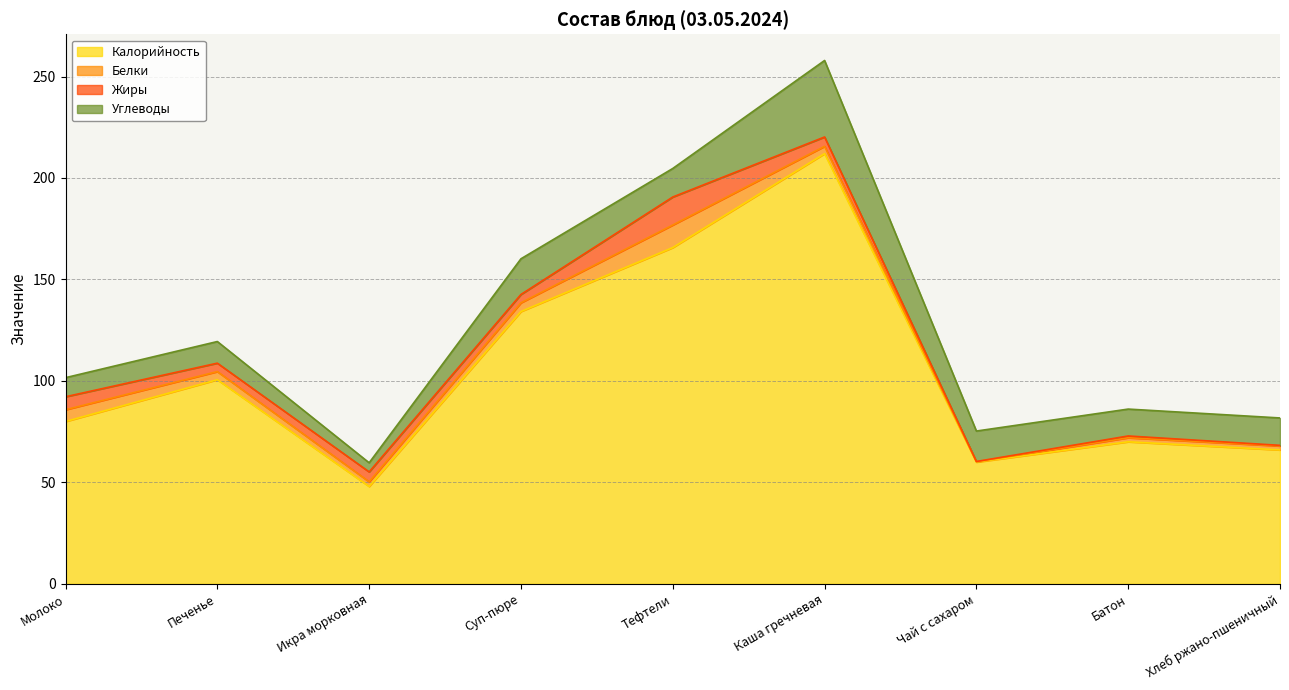

True or false: Углеводы has a value of 7.3 at Печенье.

False